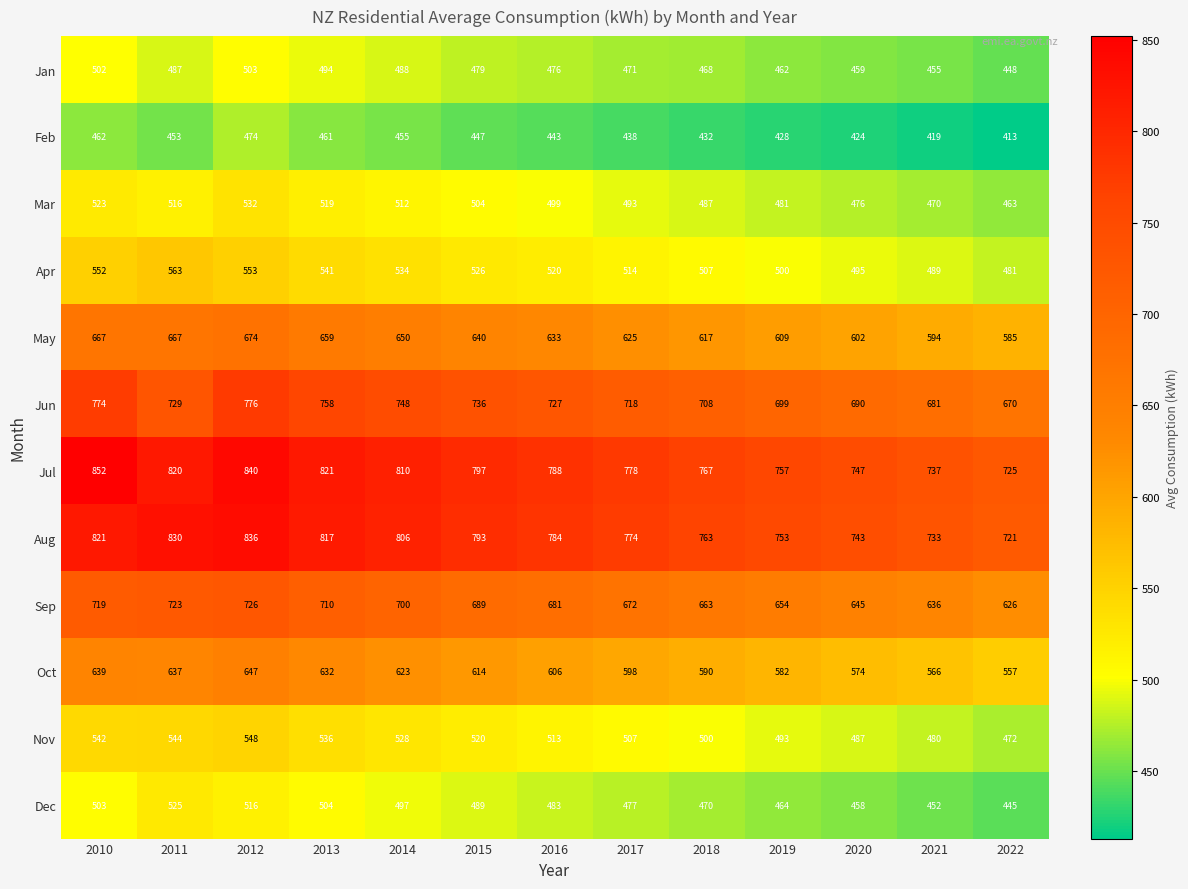

Where does the Aug series first go above 784?

2010